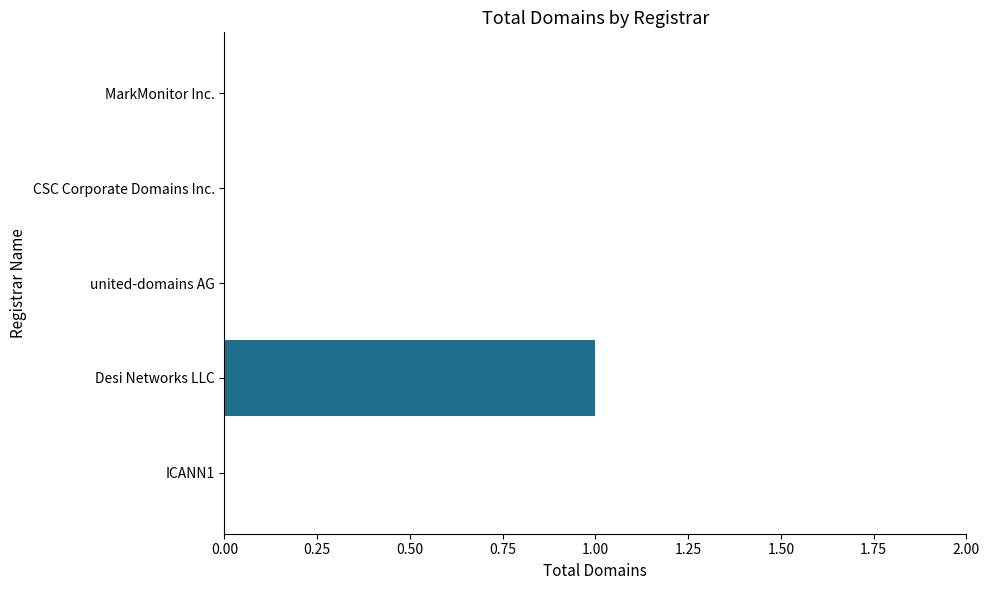

Is it true that the value at Desi Networks LLC is 1?

True